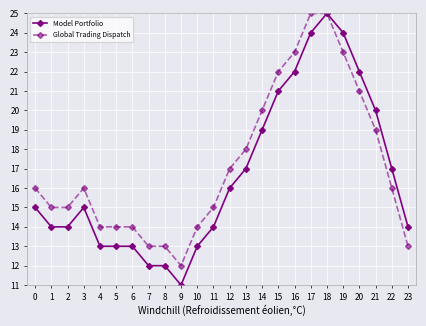

True or false: Global Trading Dispatch has a value of 3 at 6.

False